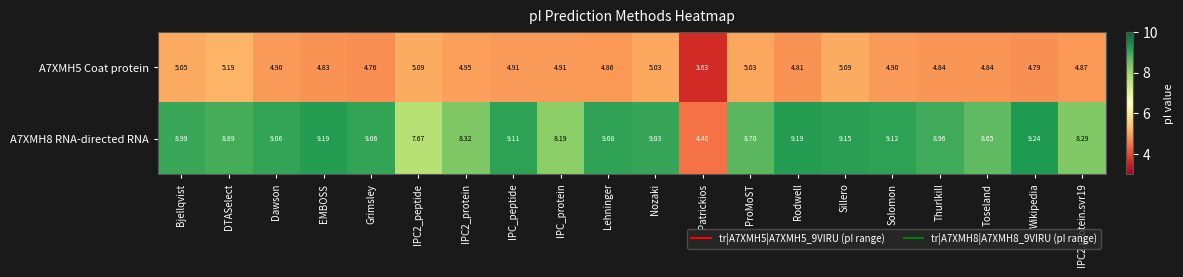

Which category has the highest value in the A7XMH5 Coat protein series?

DTASelect